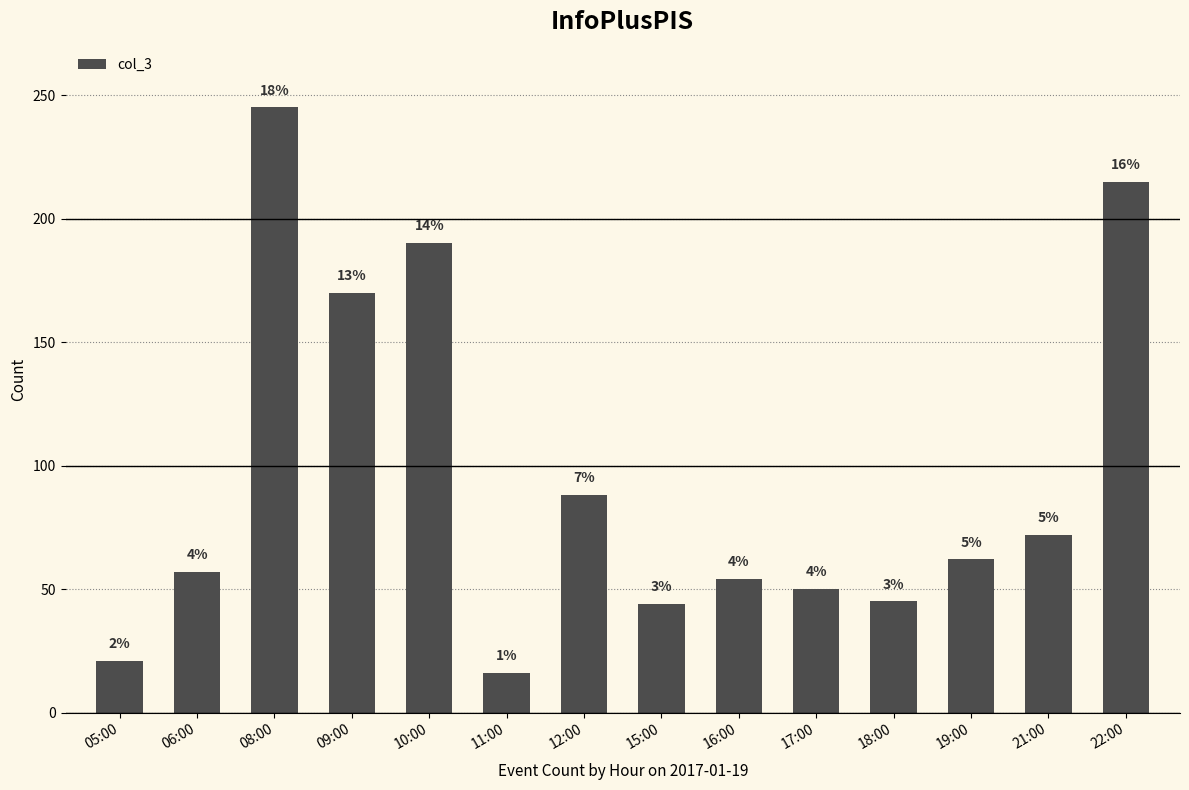

How many bars are there in total?

14